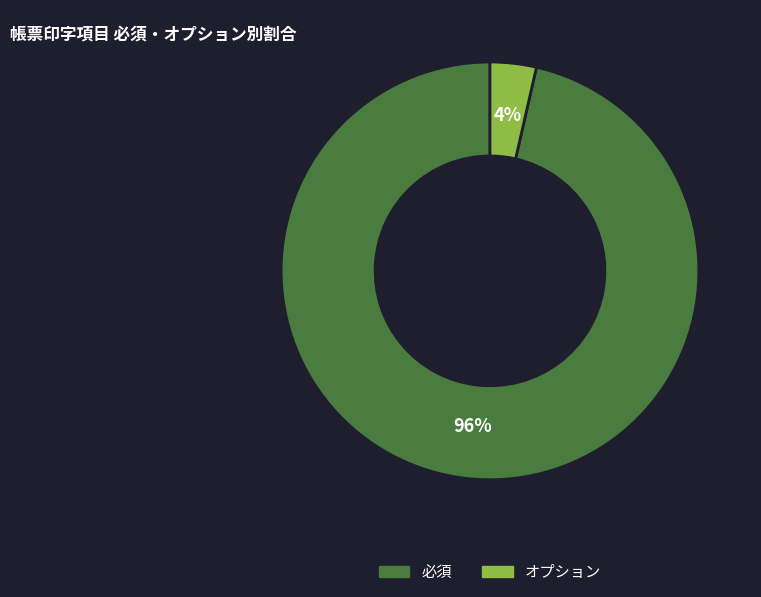

Does オプション represent more than half of the total?

No